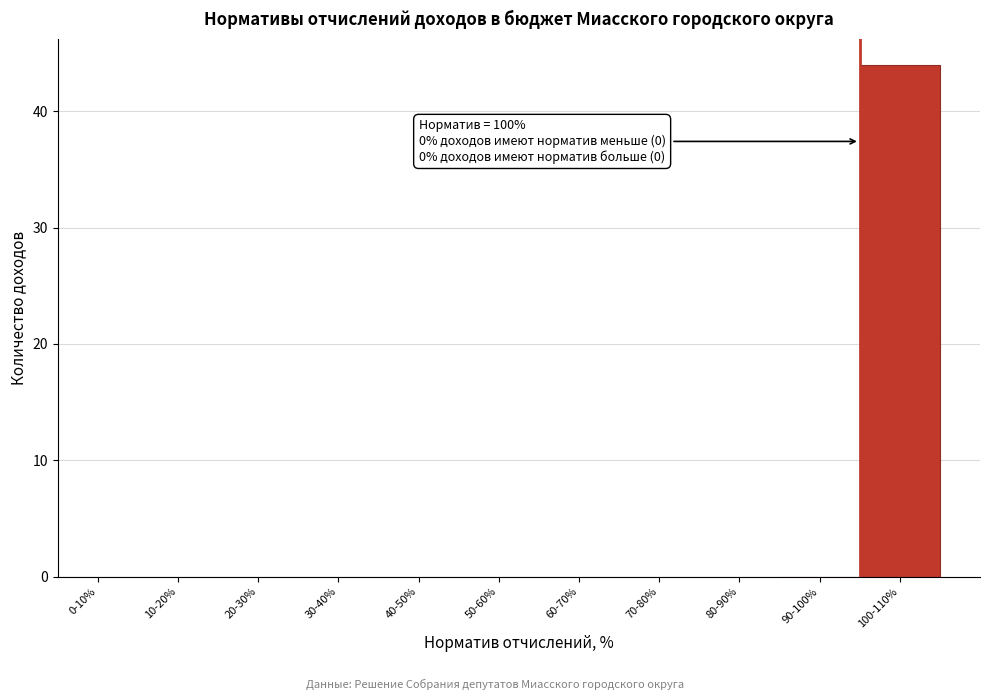

Reading left to right, list all the values displayed in this chart.

0-10%=0	10-20%=0	20-30%=0	30-40%=0	40-50%=0	50-60%=0	60-70%=0	70-80%=0	80-90%=0	90-100%=0	100-110%=44